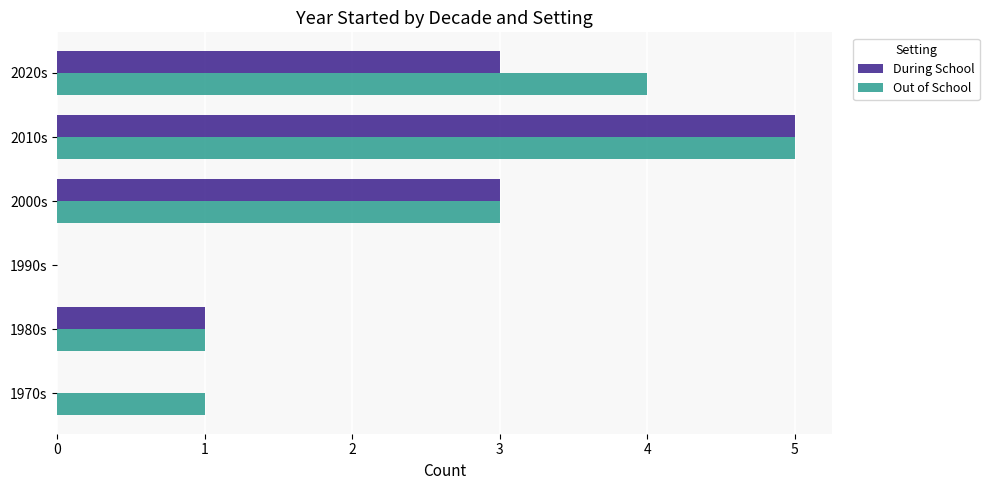

Is it true that During School equals 1 at 1980s?

True